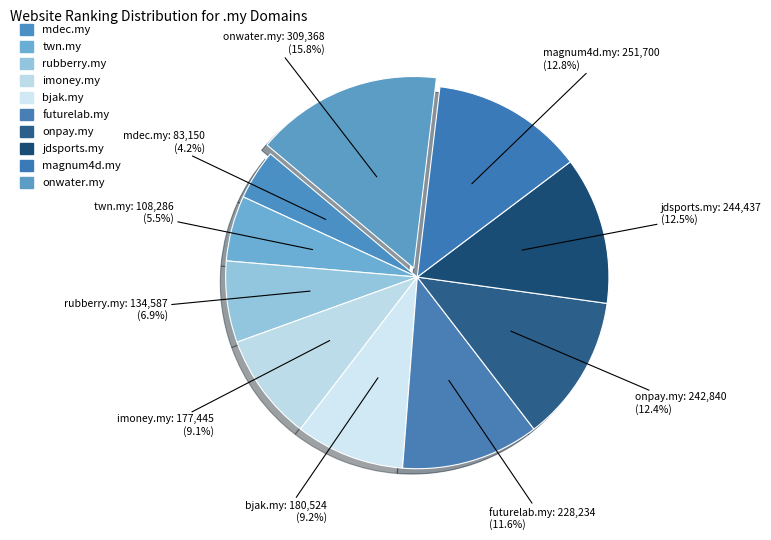

Does jdsports.my account for over 50% of the chart?

No